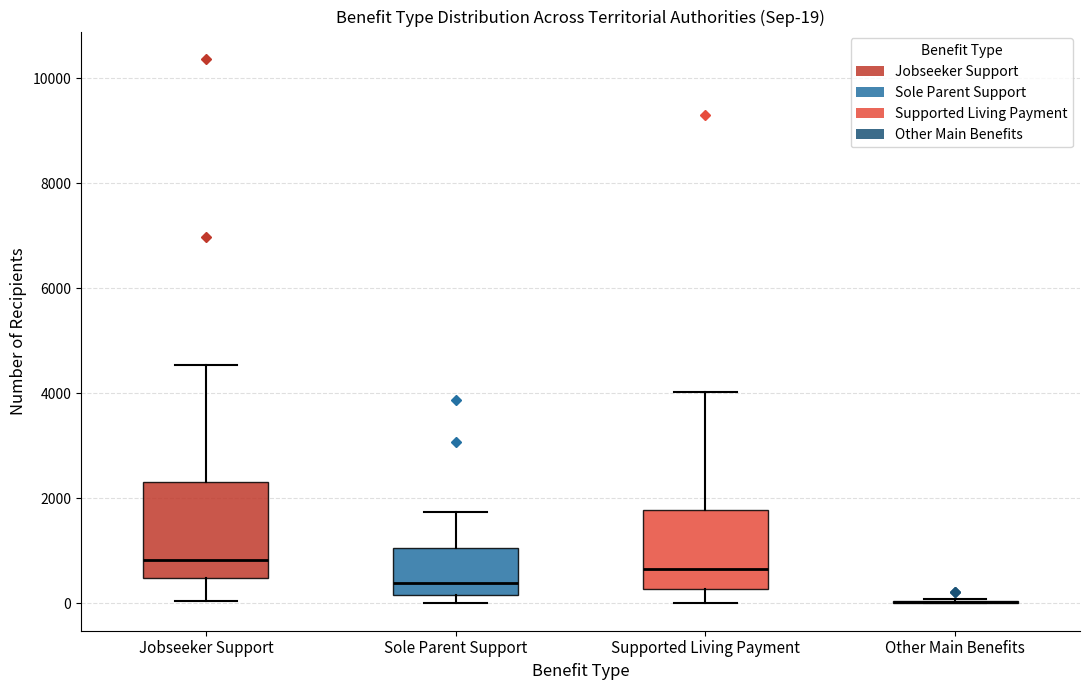

Comparing the boxes themselves (not the whiskers), which one is the tallest?

Jobseeker Support